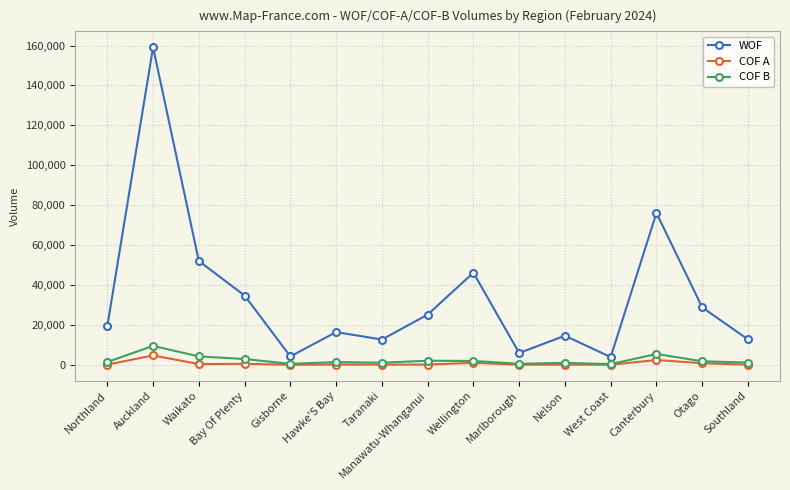

What is the difference between the maximum and minimum values in the COF A series?

4667